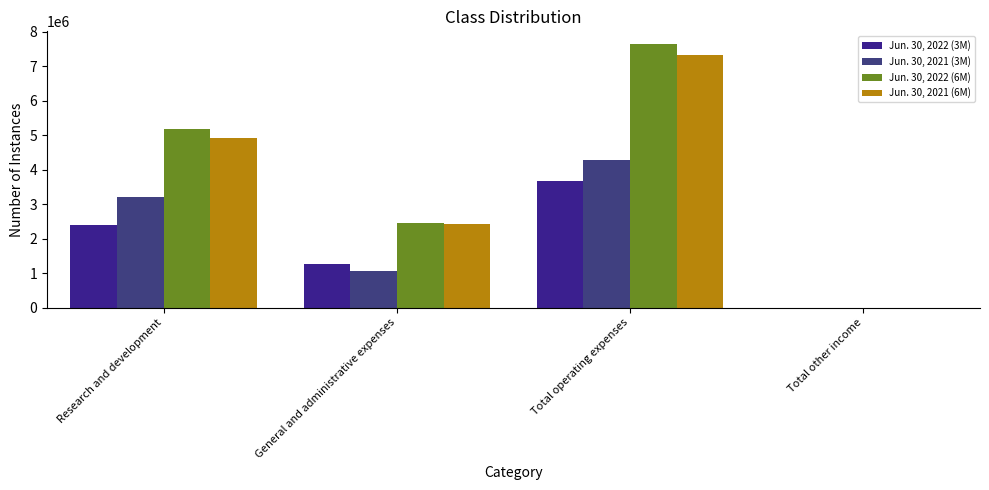

What are all the series names shown in the legend?

Jun. 30, 2022 (3M), Jun. 30, 2021 (3M), Jun. 30, 2022 (6M), Jun. 30, 2021 (6M)